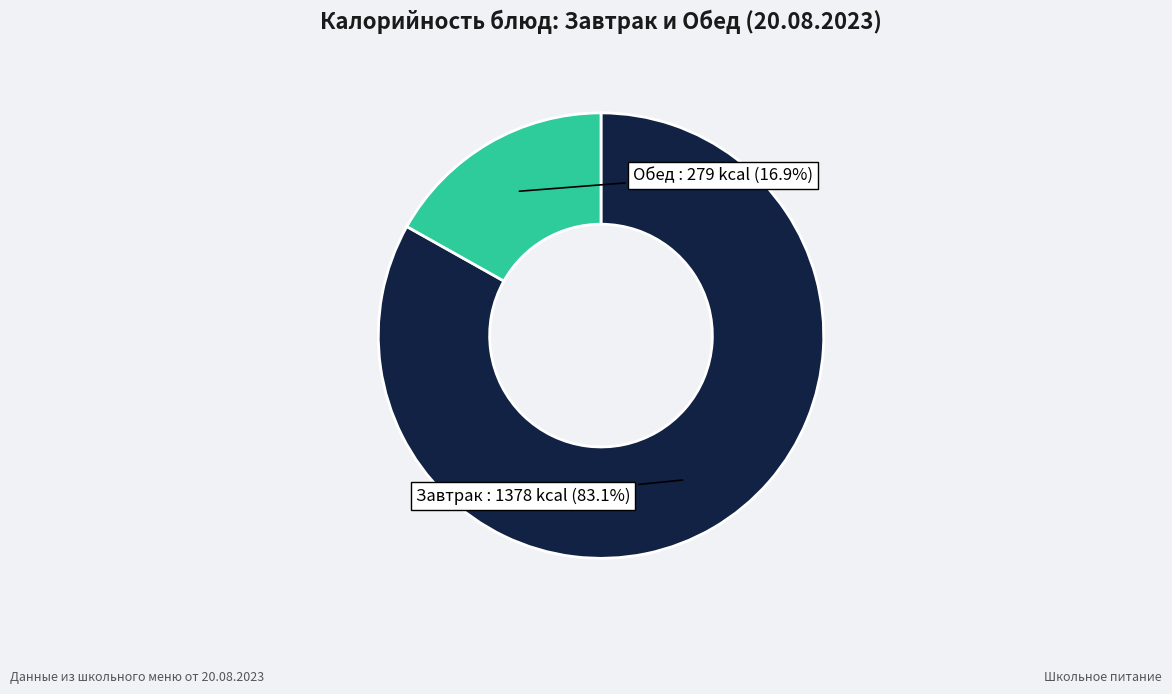

Is there a majority slice in this chart?

Yes